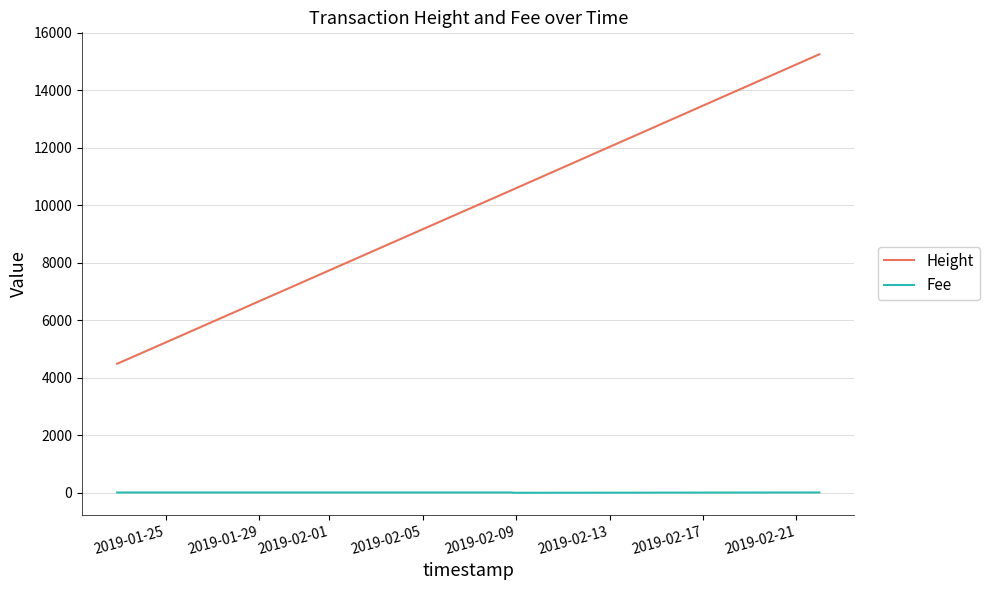

What is the smallest value displayed?

0.4